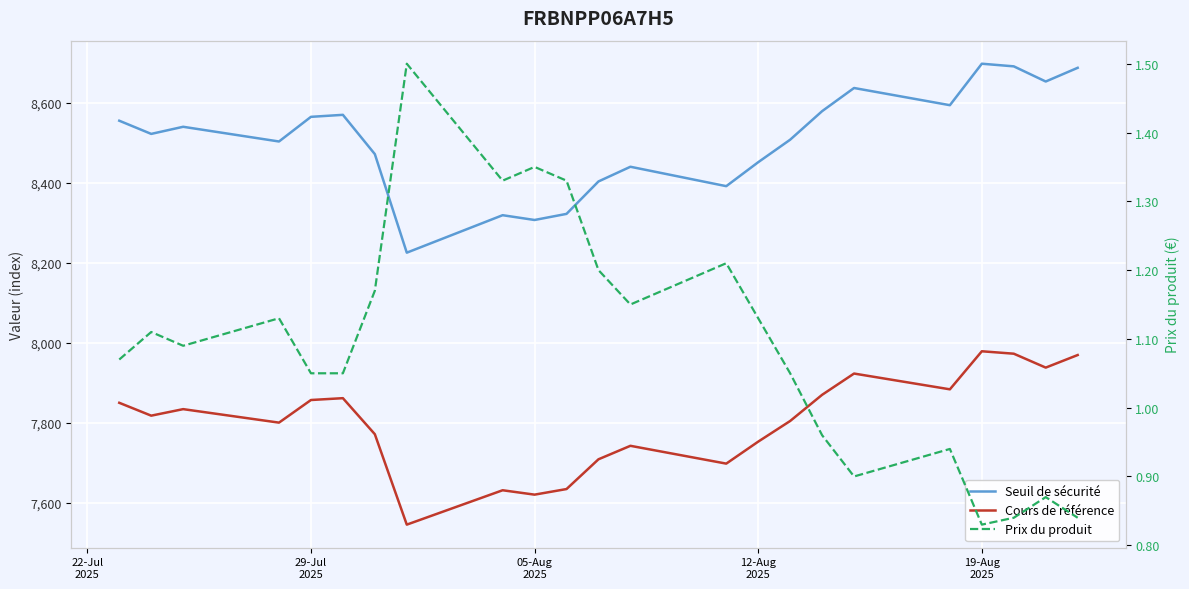

True or false: Cours de référence and Seuil de sécurité cross at least once.

False